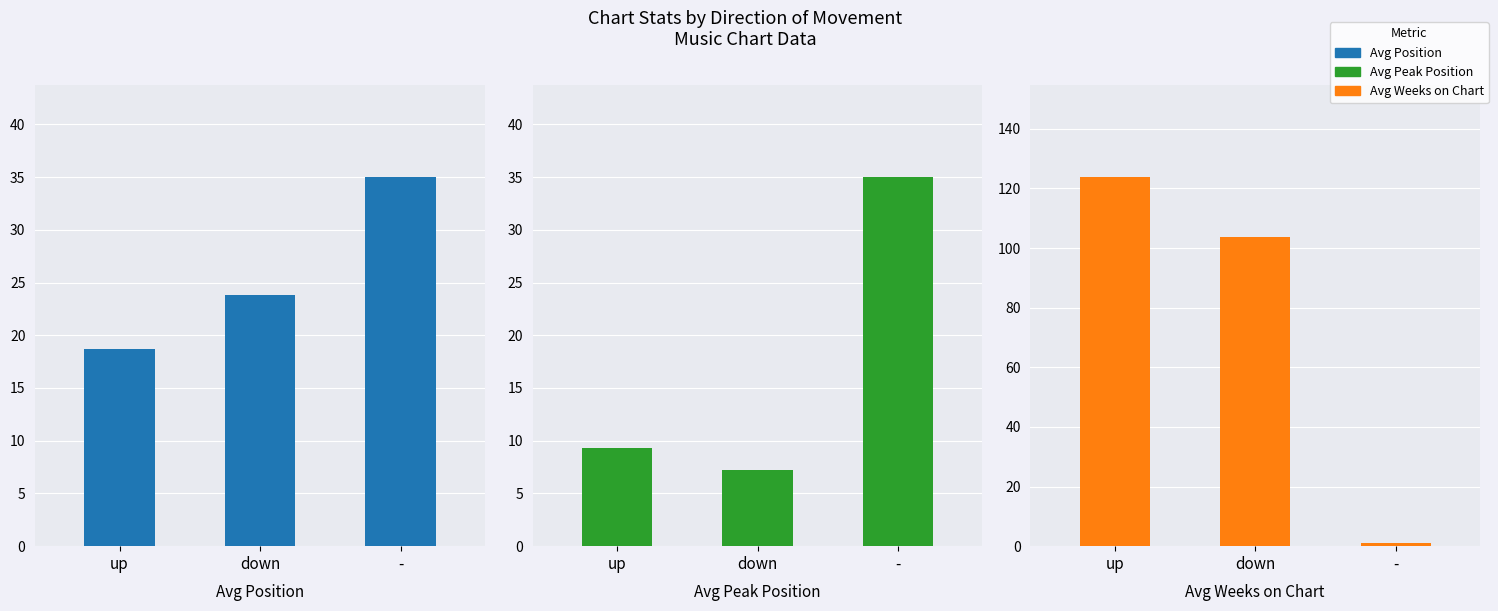

True or false: Average Peak Position has a value of 9.3 at up.

True